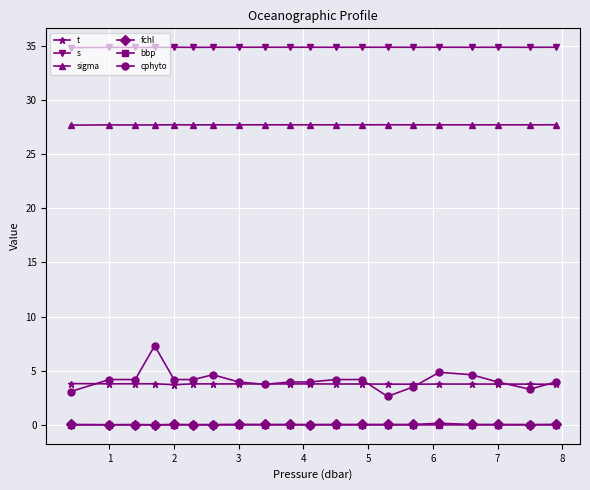

Does the chart display data point markers on the line(s)?

Yes